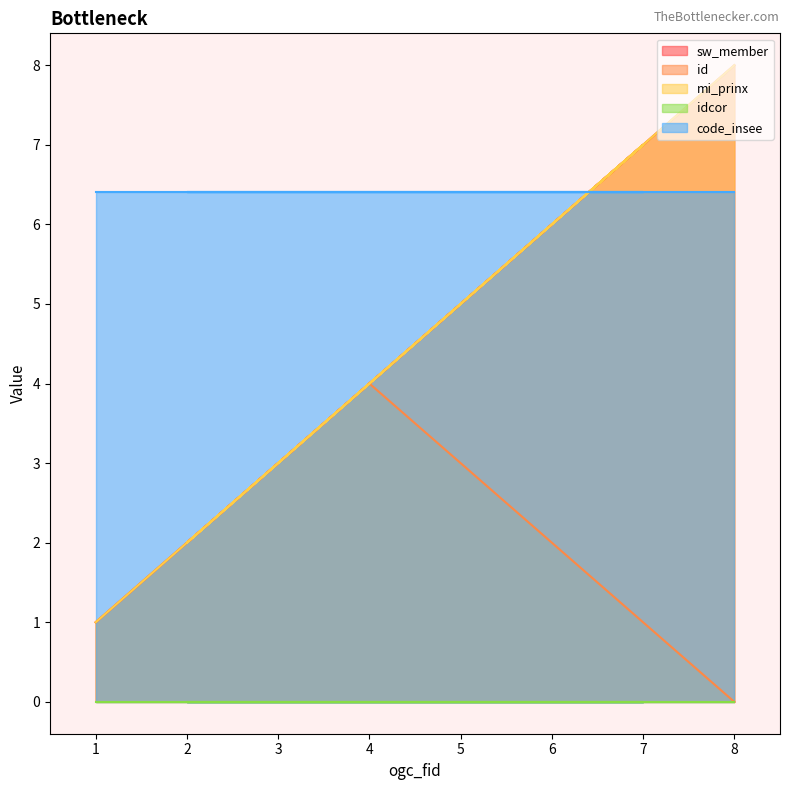

True or false: sw_member and id cross at least once.

False